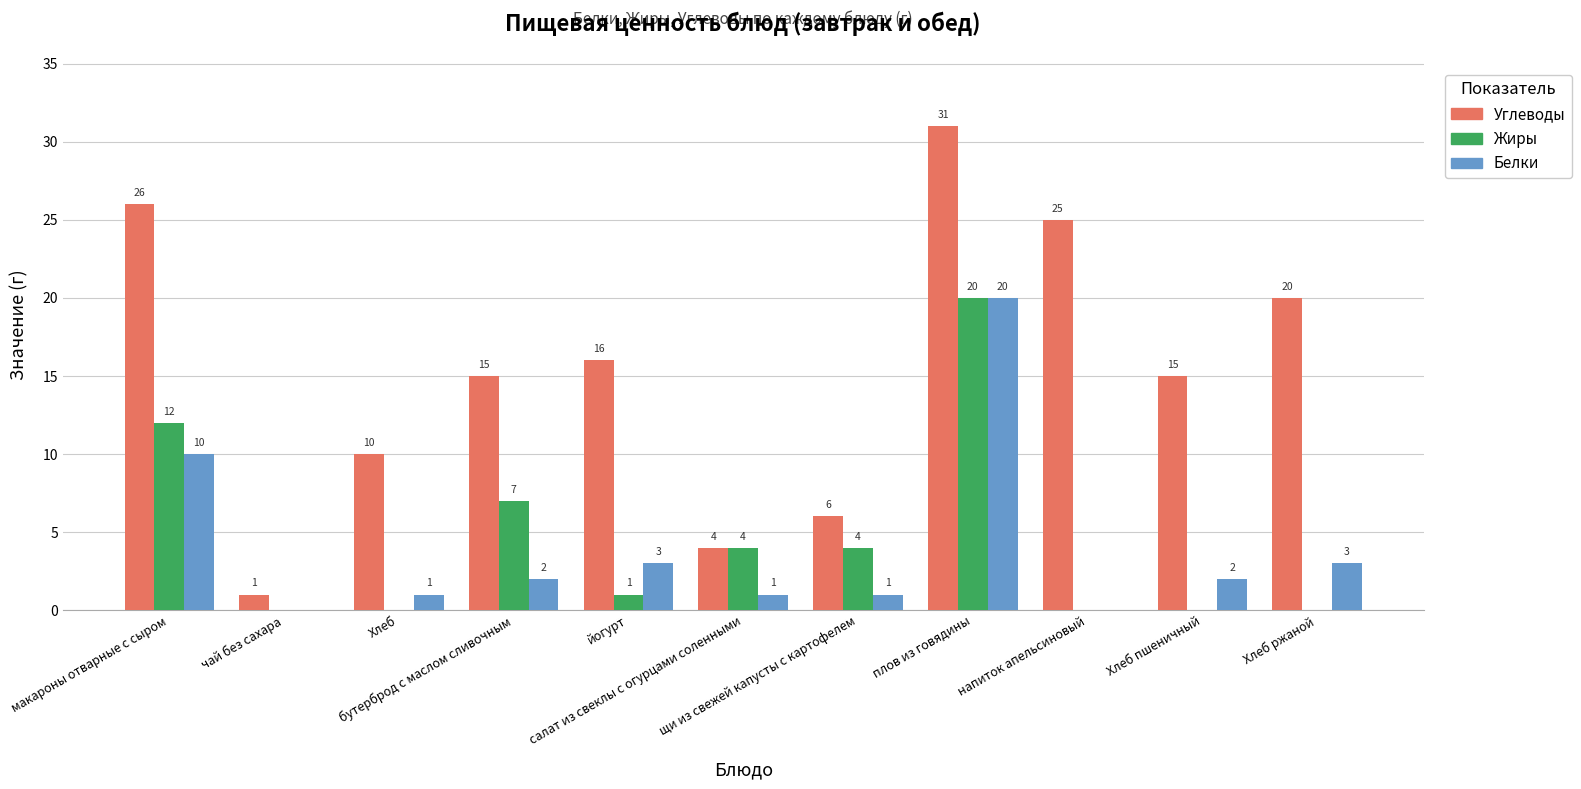

Which series has the largest total across all categories?

Углеводы